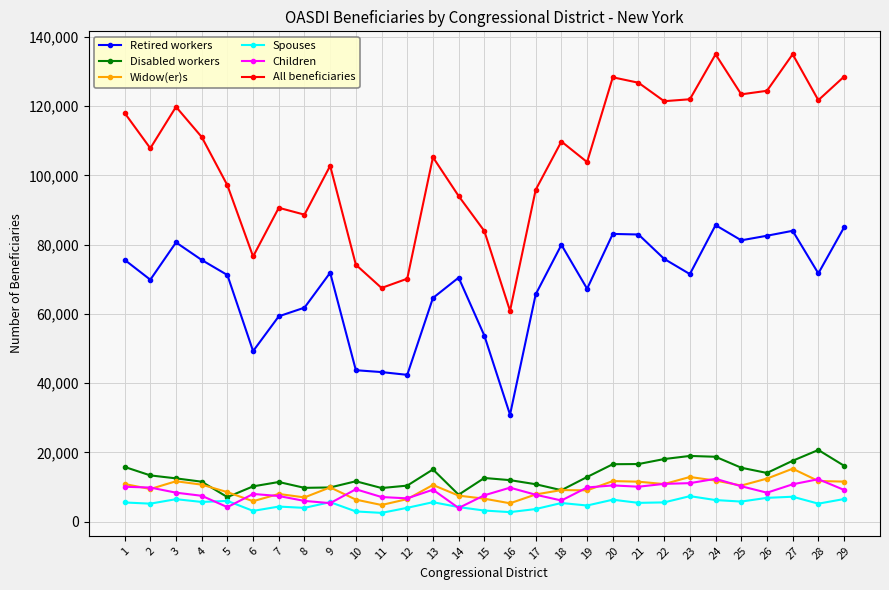

What is the value of the Children point at the 16th from the left?

9844